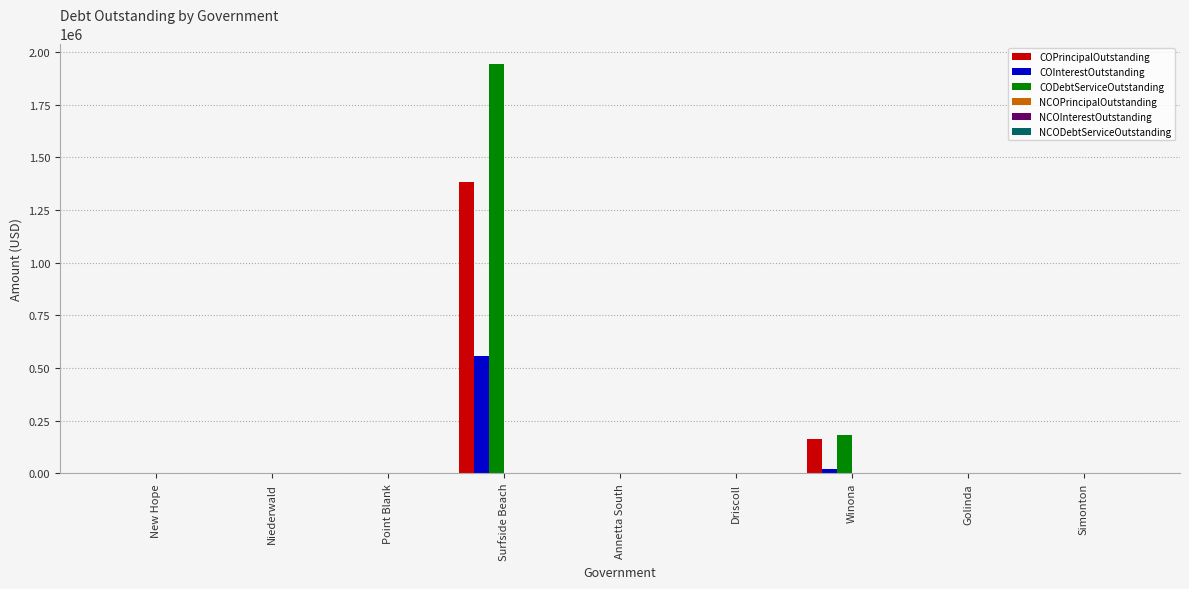

What is the highest value of the CODebtServiceOutstanding series?

1943850.0